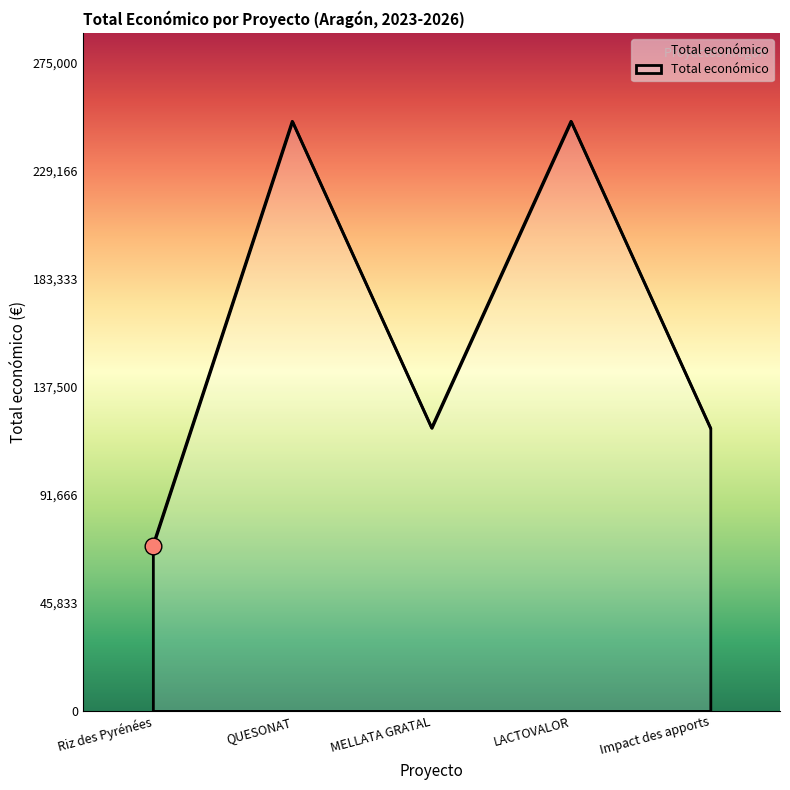

The chart shows a value of 91358 at Riz des Pyrénées. True or false?

False